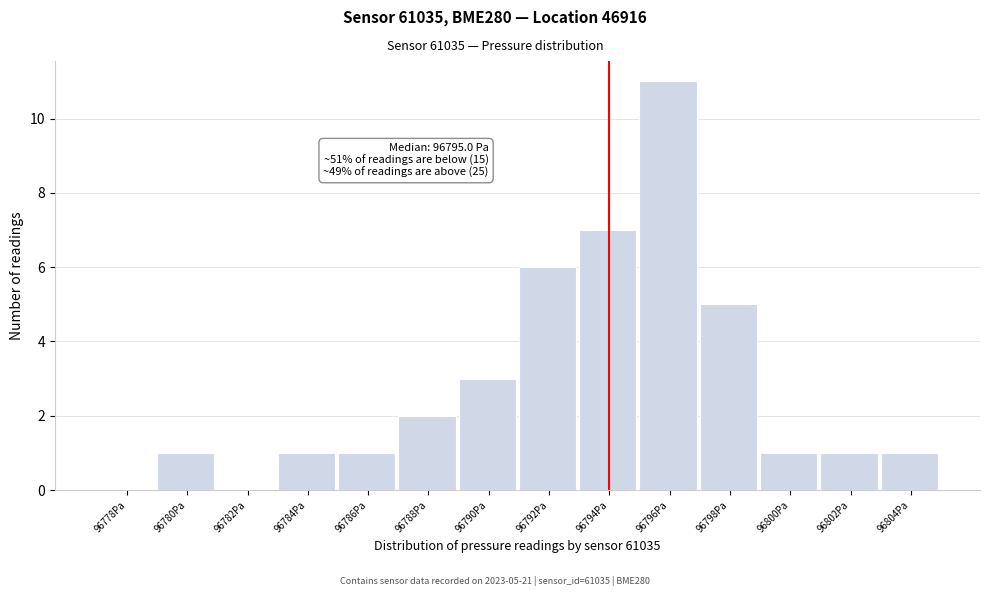

Reading left to right, extract all data points from this chart.

96778Pa=0	96780Pa=1	96782Pa=0	96784Pa=1	96786Pa=1	96788Pa=2	96790Pa=3	96792Pa=6	96794Pa=7	96796Pa=11	96798Pa=5	96800Pa=1	96802Pa=1	96804Pa=1